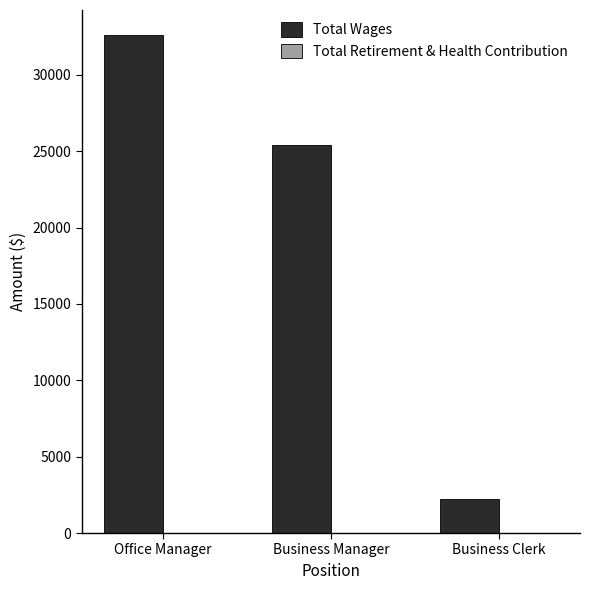

What is the average value?

20074